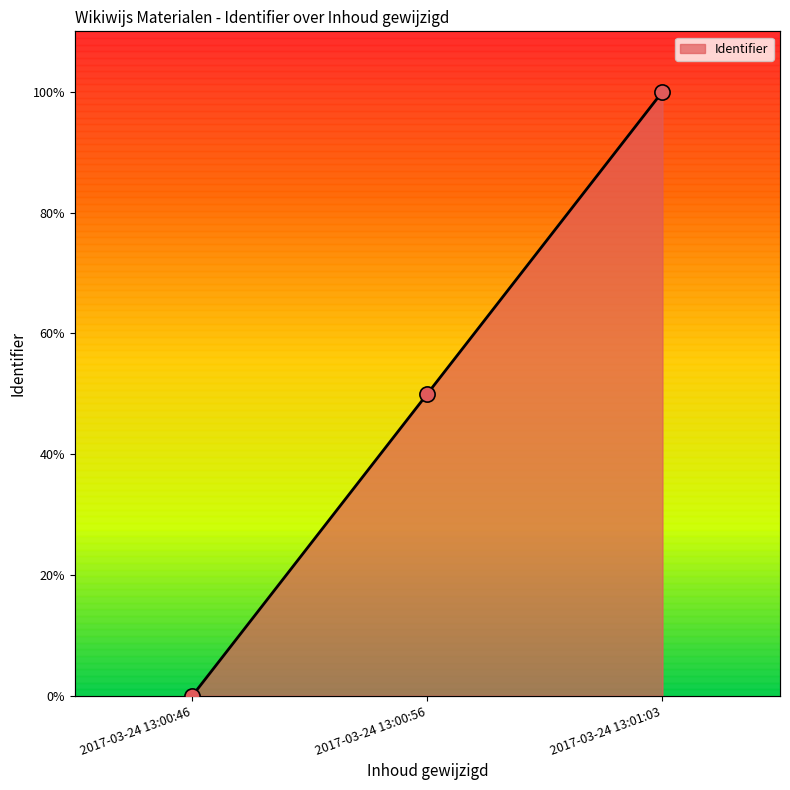

What is the change in value from 2017-03-24 13:00:46 to 2017-03-24 13:01:03?

+1.0